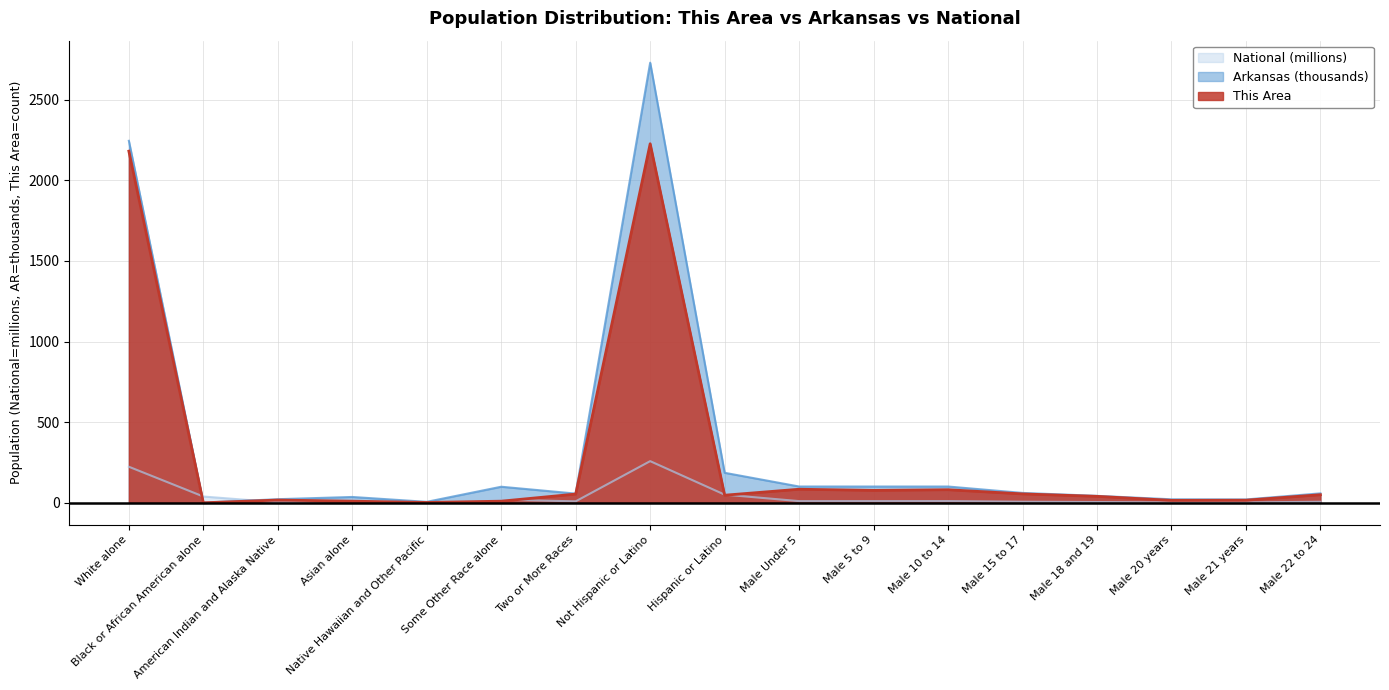

Reading right to left, extract all data points from this chart.

This Area: Male 22 to 24=50.0	Male 21 years=16.0	Male 20 years=15.0	Male 18 and 19=40.0	Male 15 to 17=55.0	Male 10 to 14=81.0	Male 5 to 9=77.0	Male Under 5=84.0	Hispanic or Latino=47.0	Not Hispanic or Latino=2227.0	Two or More Races=54.0	Some Other Race alone=10.0	Native Hawaiian and Other Pacific=2.0	Asian alone=10.0	American Indian and Alaska Native=17.0	Black or African American alone=0.0	White alone=2181.0
Arkansas: Male 22 to 24=58.5	Male 21 years=20.7	Male 20 years=21.6	Male 18 and 19=43.0	Male 15 to 17=61.2	Male 10 to 14=100.9	Male 5 to 9=100.9	Male Under 5=101.0	Hispanic or Latino=186.1	Not Hispanic or Latino=2729.9	Two or More Races=57.0	Some Other Race alone=99.6	Native Hawaiian and Other Pacific=5.9	Asian alone=36.1	American Indian and Alaska Native=22.2	Black or African American alone=0.9	White alone=2245.2
National: Male 22 to 24=6.5	Male 21 years=2.2	Male 20 years=2.3	Male 18 and 19=4.6	Male 15 to 17=6.7	Male 10 to 14=10.6	Male 5 to 9=10.4	Male Under 5=10.3	Hispanic or Latino=50.5	Not Hispanic or Latino=258.3	Two or More Races=9.0	Some Other Race alone=19.1	Native Hawaiian and Other Pacific=0.5	Asian alone=14.7	American Indian and Alaska Native=2.9	Black or African American alone=38.9	White alone=223.6